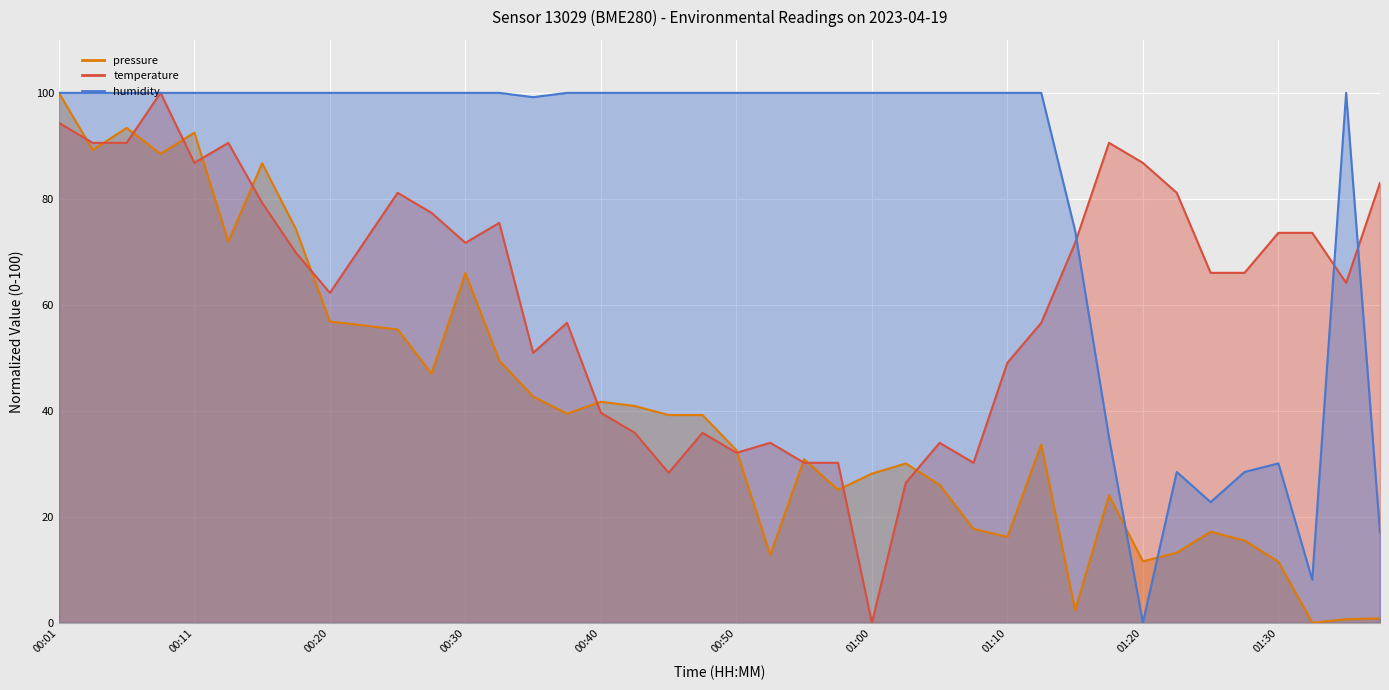

Reading left to right, list all the values displayed in this chart.

pressure: 00:01=100.0	00:03=89.2	00:06=93.4	00:08=88.5	00:11=92.5	00:13=71.9	00:16=86.7	00:18=74.2	00:20=56.8	00:23=56.1	00:25=55.3	00:28=47.0	00:30=66.0	00:33=49.5	00:36=42.7	00:38=39.5	00:40=41.7	00:43=40.9	00:45=39.2	00:48=39.2	00:50=32.6	00:53=12.8	00:55=30.9	00:58=25.1	01:00=28.1	01:03=30.1	01:05=26.0	01:08=17.7	01:10=16.2	01:13=33.7	01:15=2.4	01:18=24.1	01:20=11.6	01:23=13.2	01:25=17.2	01:28=15.5	01:30=11.5	01:33=0.0	01:35=0.7	01:37=0.8
temperature: 00:01=94.3	00:03=90.6	00:06=90.6	00:08=100.0	00:11=86.8	00:13=90.6	00:16=79.2	00:18=69.8	00:20=62.3	00:23=71.7	00:25=81.1	00:28=77.4	00:30=71.7	00:33=75.5	00:36=50.9	00:38=56.6	00:40=39.6	00:43=35.8	00:45=28.3	00:48=35.8	00:50=32.1	00:53=34.0	00:55=30.2	00:58=30.2	01:00=0.0	01:03=26.4	01:05=34.0	01:08=30.2	01:10=49.1	01:13=56.6	01:15=71.7	01:18=90.6	01:20=86.8	01:23=81.1	01:25=66.0	01:28=66.0	01:30=73.6	01:33=73.6	01:35=64.2	01:37=83.0
humidity: 00:01=100.0	00:03=100.0	00:06=100.0	00:08=100.0	00:11=100.0	00:13=100.0	00:16=100.0	00:18=100.0	00:20=100.0	00:23=100.0	00:25=100.0	00:28=100.0	00:30=100.0	00:33=100.0	00:36=99.2	00:38=100.0	00:40=100.0	00:43=100.0	00:45=100.0	00:48=100.0	00:50=100.0	00:53=100.0	00:55=100.0	00:58=100.0	01:00=100.0	01:03=100.0	01:05=100.0	01:08=100.0	01:10=100.0	01:13=100.0	01:15=74.0	01:18=35.0	01:20=0.0	01:23=28.5	01:25=22.8	01:28=28.5	01:30=30.1	01:33=8.1	01:35=100.0	01:37=17.1